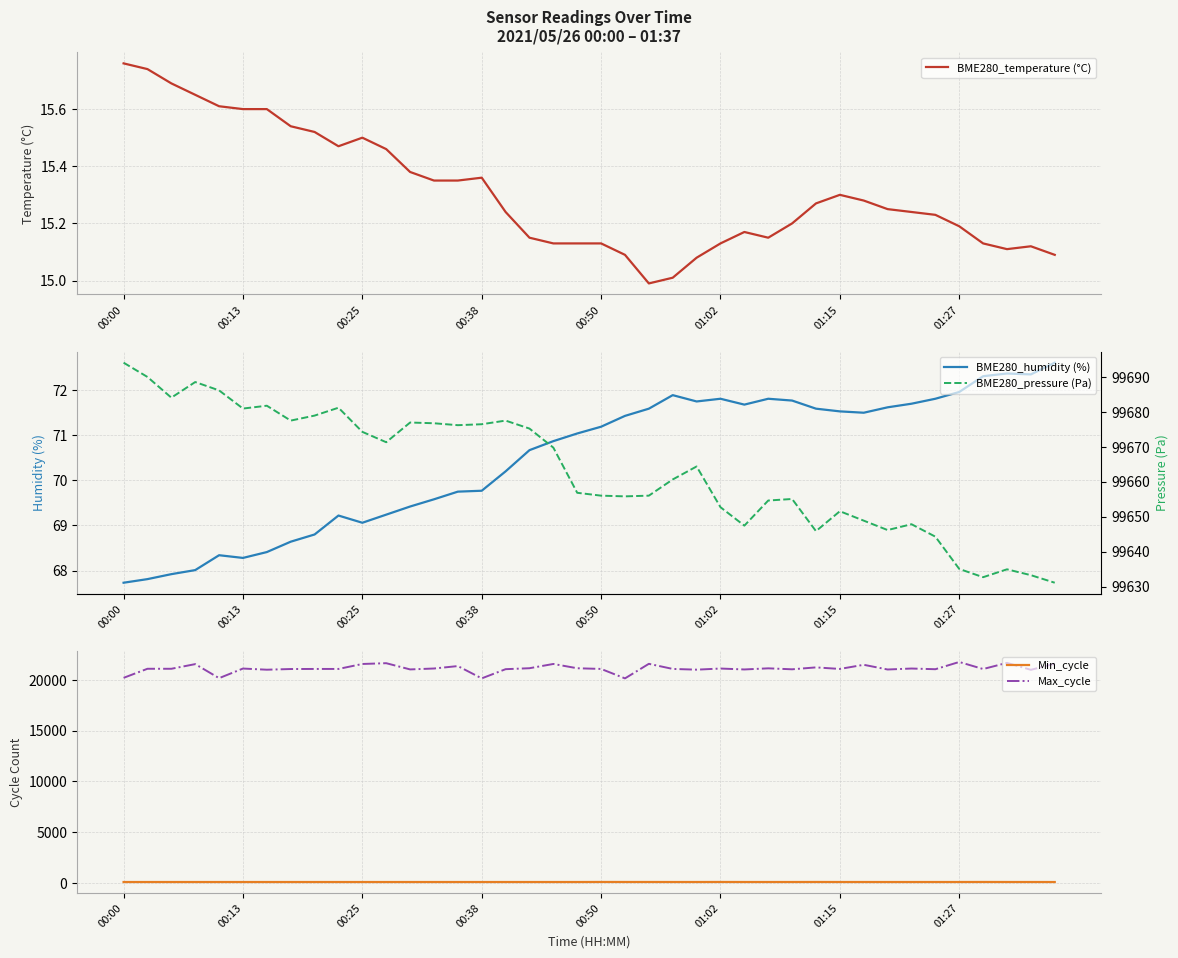

True or false: BME280_pressure (Pa) and Min_cycle intersect in this chart.

False